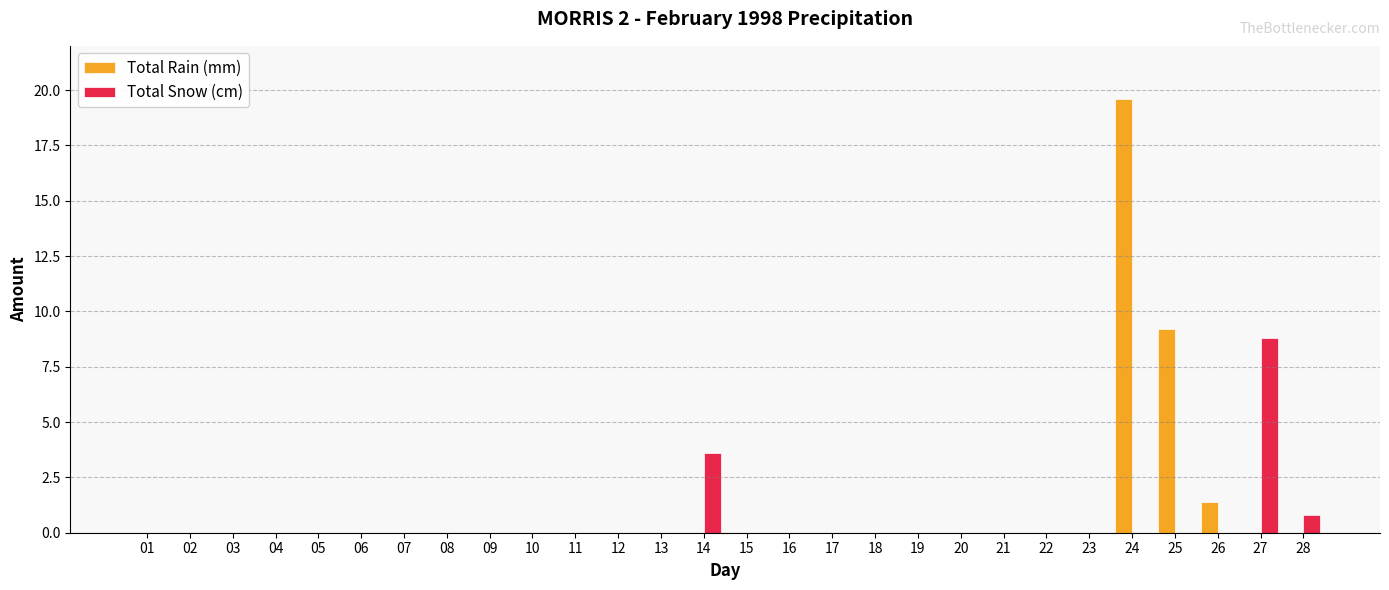

Reading left to right, what are all the values shown in this chart?

Total Rain (mm): 01=0.0	02=0.0	03=0.0	04=0.0	05=0.0	06=0.0	07=0.0	08=0.0	09=0.0	10=0.0	11=0.0	12=0.0	13=0.0	14=0.0	15=0.0	16=0.0	17=0.0	18=0.0	19=0.0	20=0.0	21=0.0	22=0.0	23=0.0	24=19.6	25=9.2	26=1.4	27=0.0	28=0.0
Total Snow (cm): 01=0.0	02=0.0	03=0.0	04=0.0	05=0.0	06=0.0	07=0.0	08=0.0	09=0.0	10=0.0	11=0.0	12=0.0	13=0.0	14=3.6	15=0.0	16=0.0	17=0.0	18=0.0	19=0.0	20=0.0	21=0.0	22=0.0	23=0.0	24=0.0	25=0.0	26=0.0	27=8.8	28=0.8